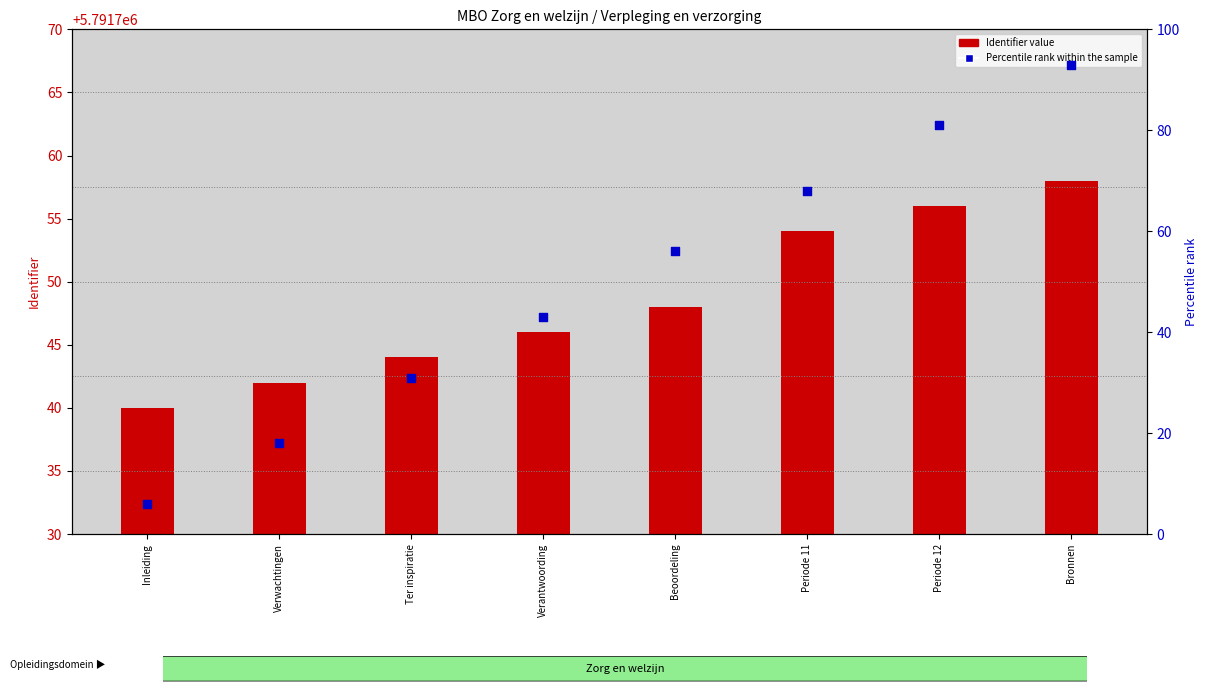

Which series contains the lowest Y value?

Percentile rank within the sample